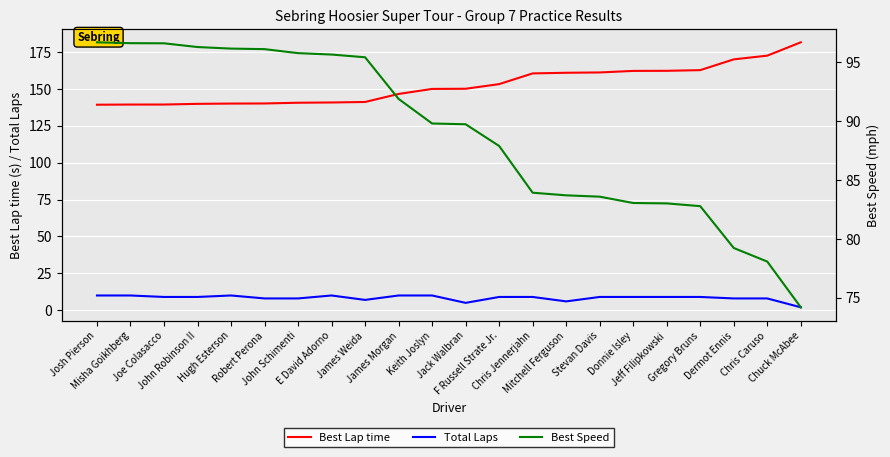

What is the spread (max minus min) of values at Stevan Davis?

152.1